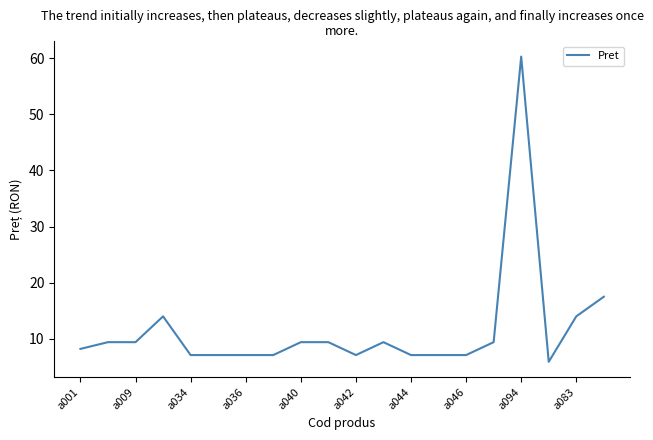

What is the maximum value shown in the chart?

60.3